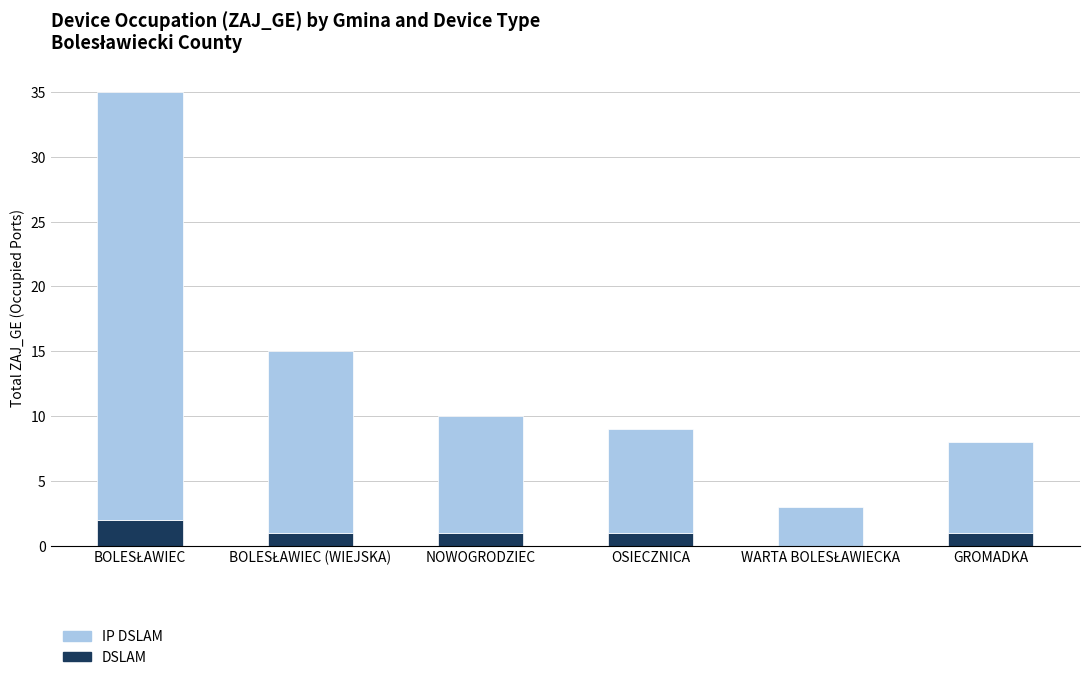

The DSLAM series shows 1 at OSIECZNICA. True or false?

True